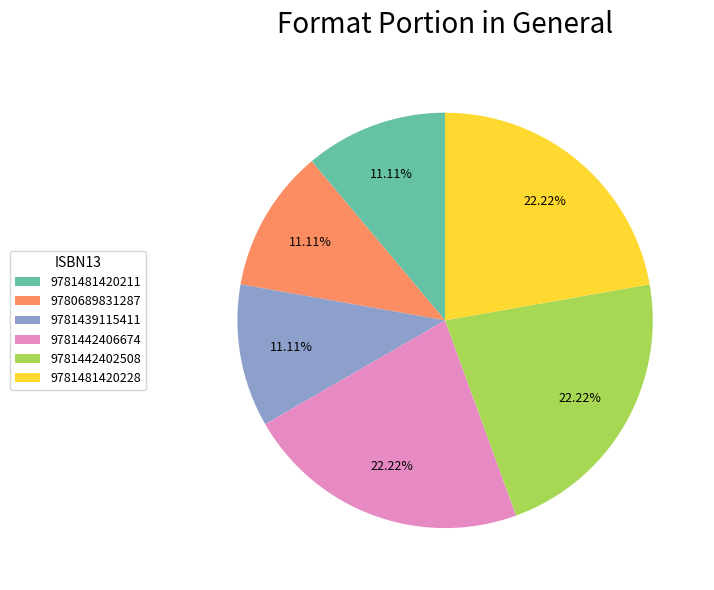

How many segments does this pie chart have?

6